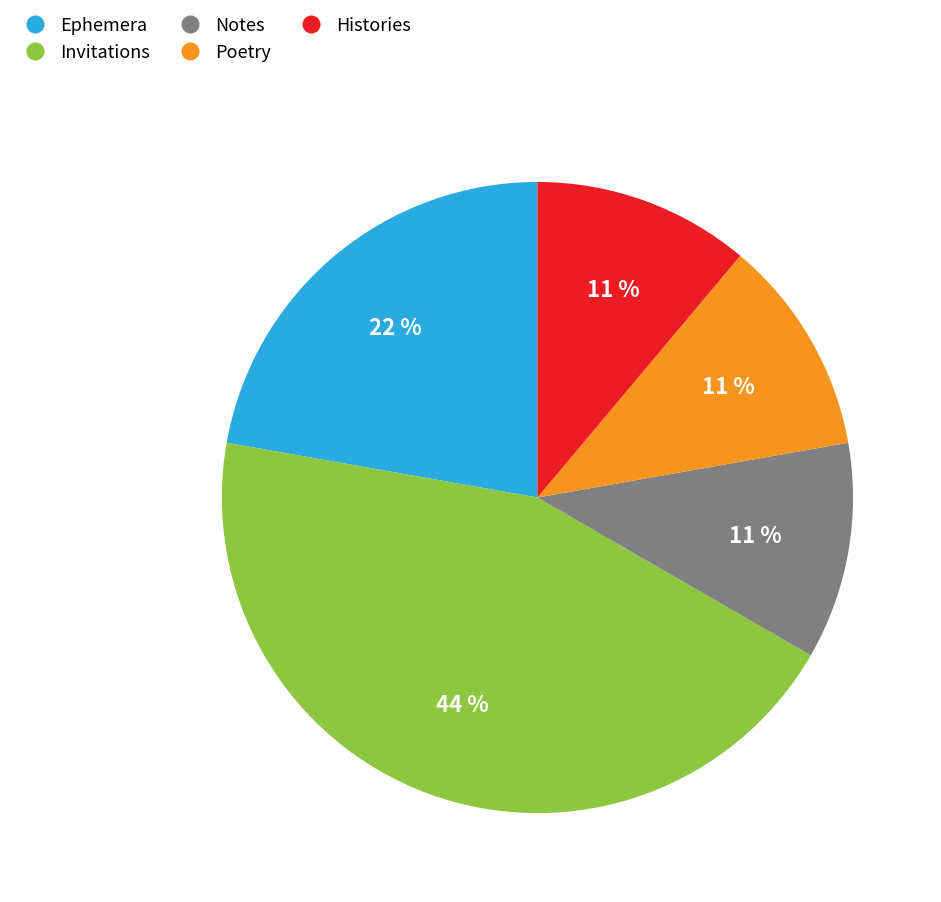

Between Histories and Invitations, which is larger?

Invitations